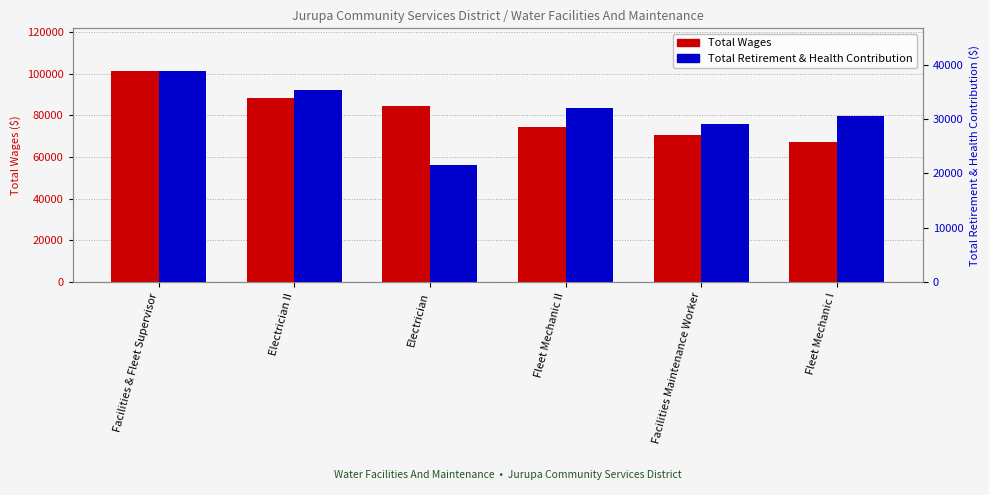

At Electrician, list the series in order from smallest to largest.

Total Retirement & Health Contribution, Total Wages